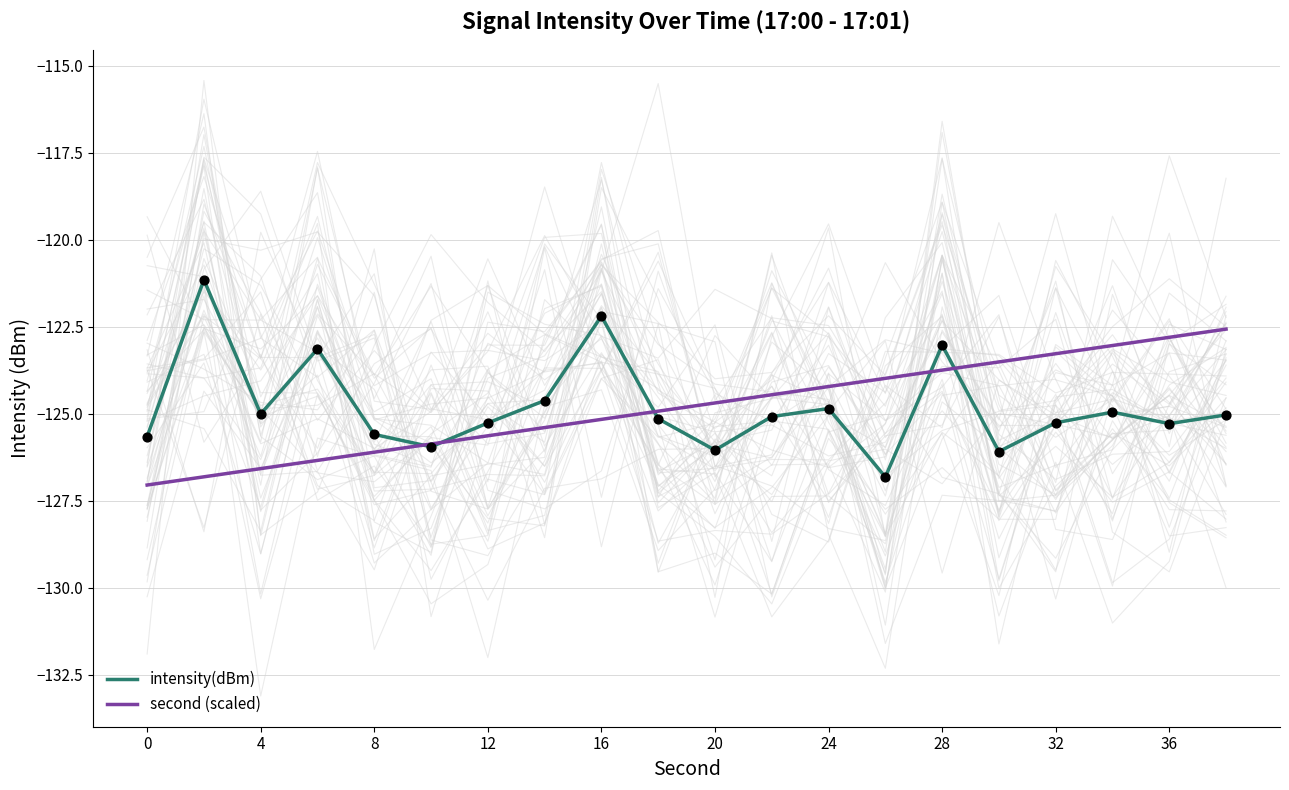

Which series contains the lowest Y value?

second (scaled)